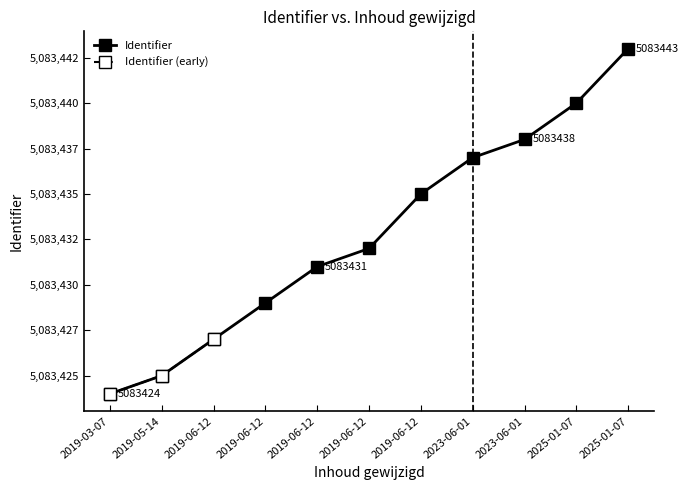

Between 2019-03-07 and 2025-01-07, which is larger?

2025-01-07